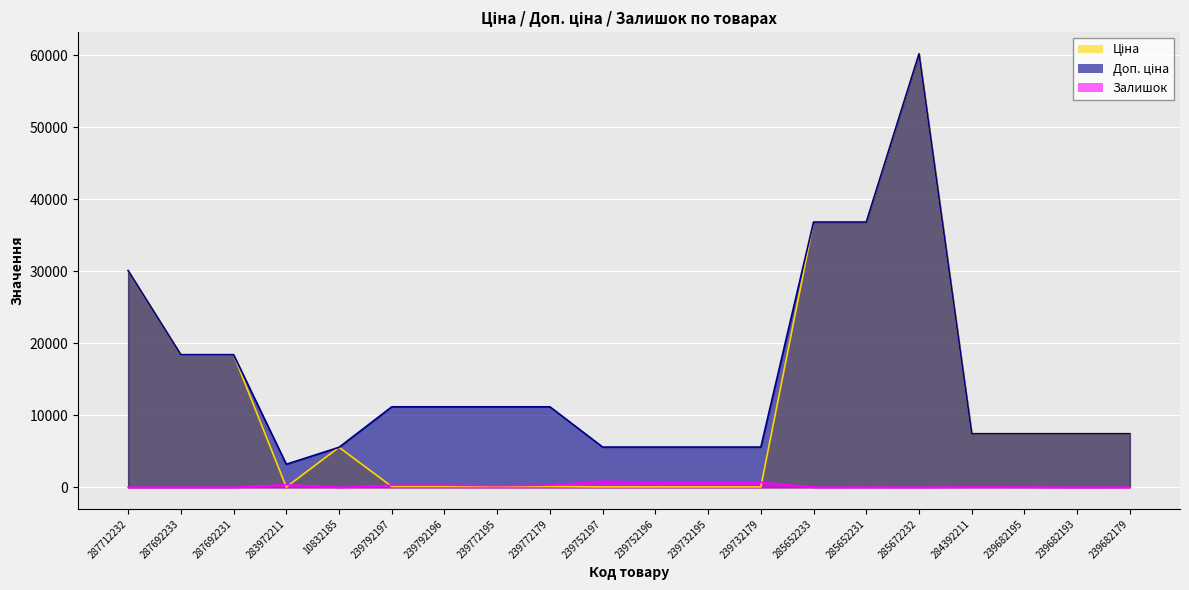

Between which two adjacent categories do Залишок and Ціна first intersect?

287692231 and 283972211